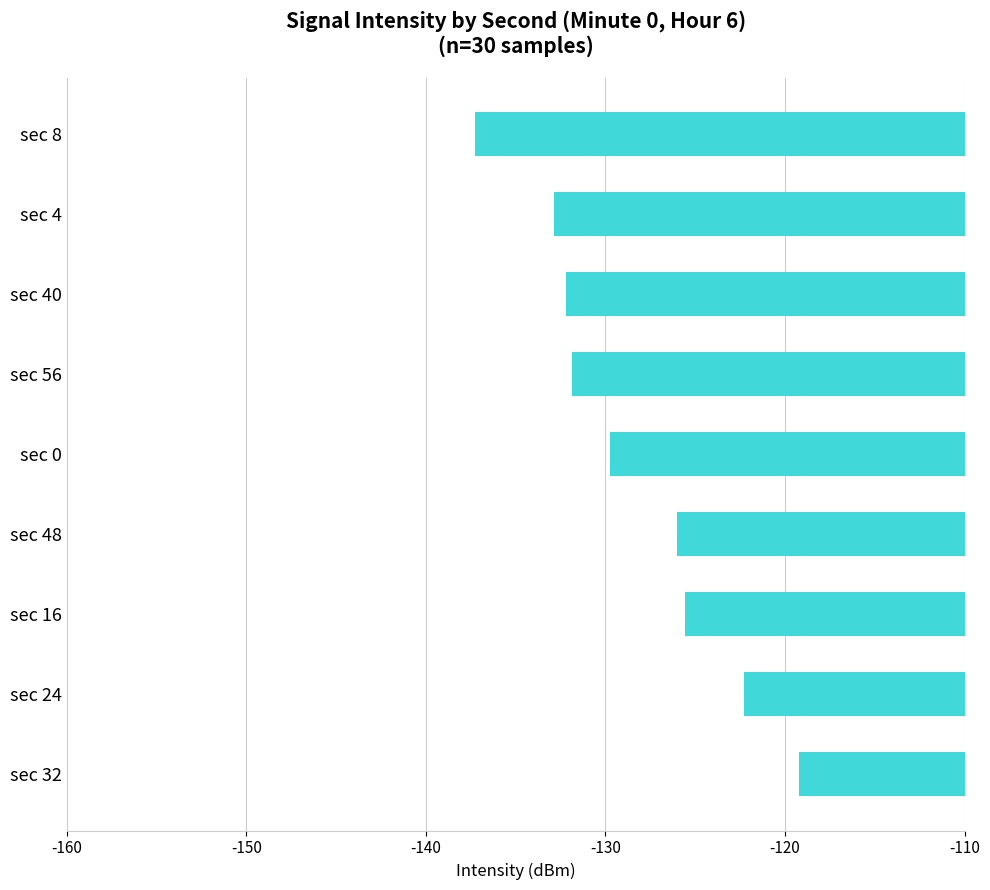

At which category does the chart reach its minimum across all series?

sec 8